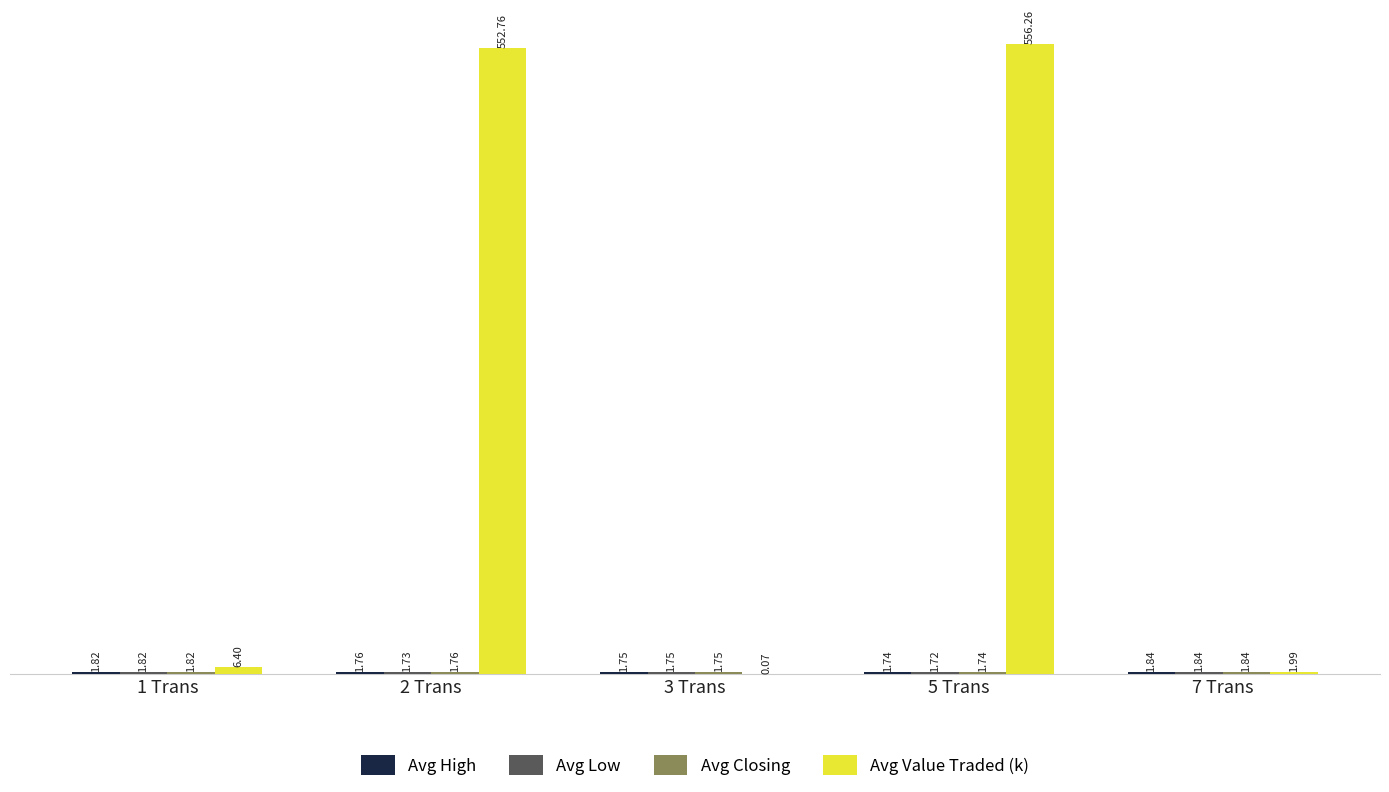

Which series has the widest spread of values?

Avg Value Traded (k)